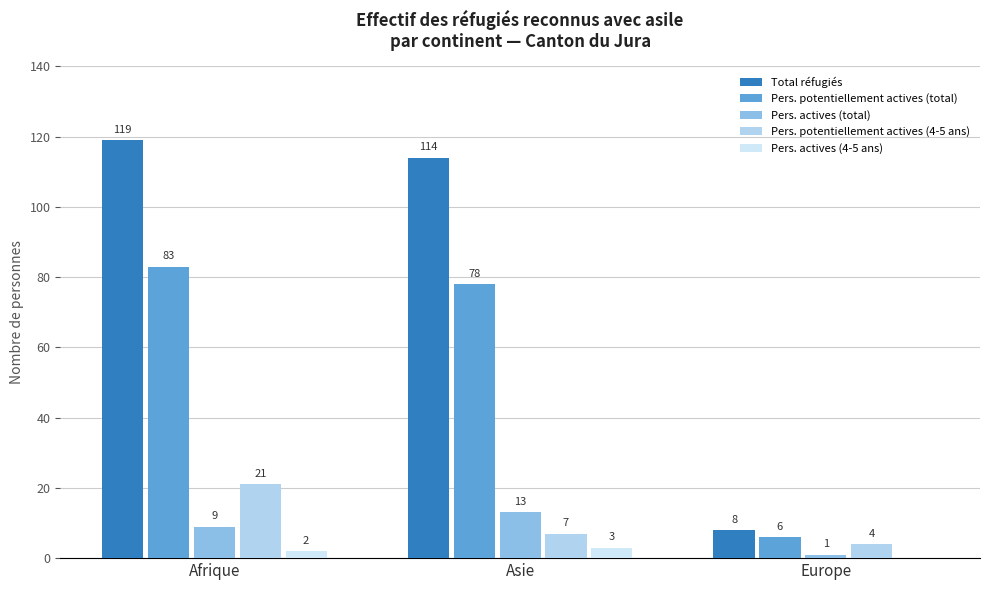

Count the number of categories in the chart.

3